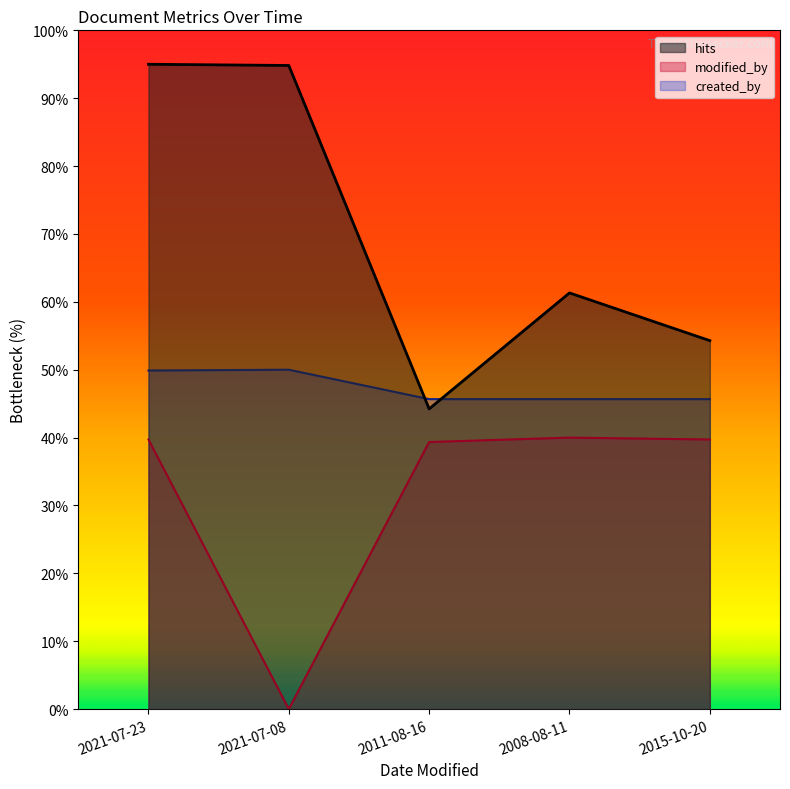

Which series has the largest total across all categories?

hits